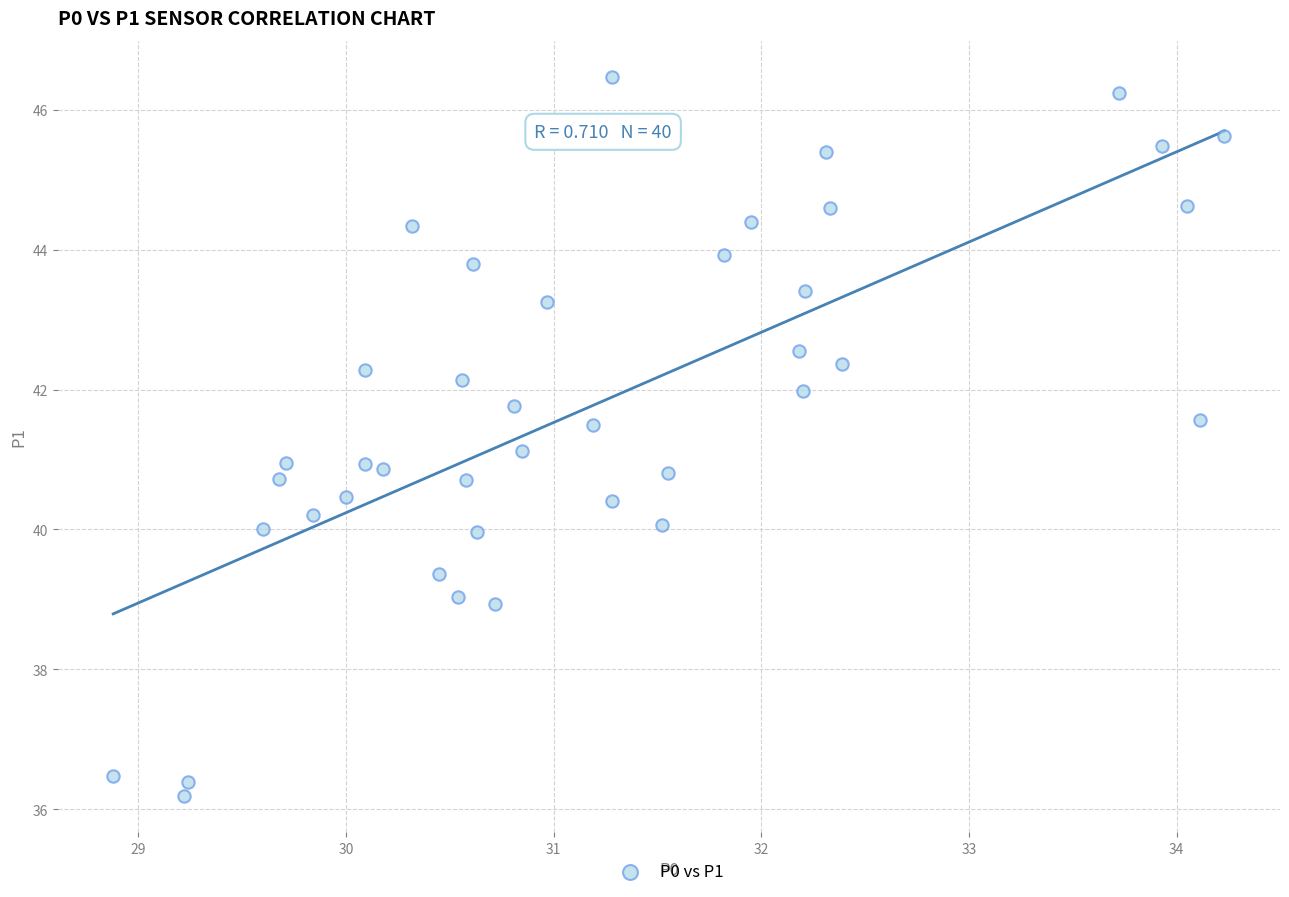

What is the range of Y values (max minus min)?

10.3